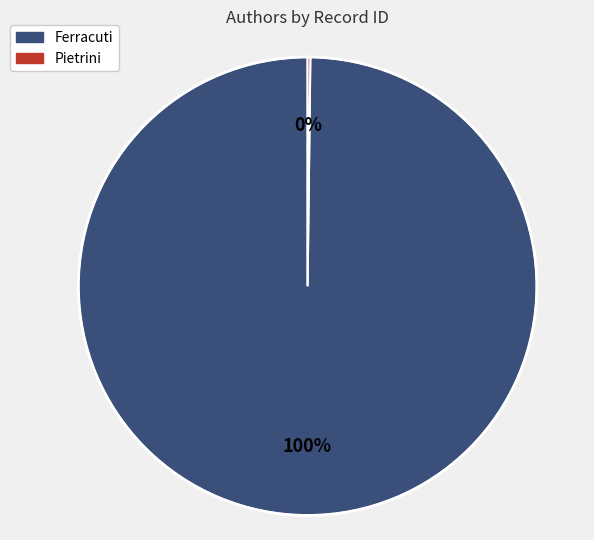

What percentage is the Ferracuti slice, to the nearest percent?

100%